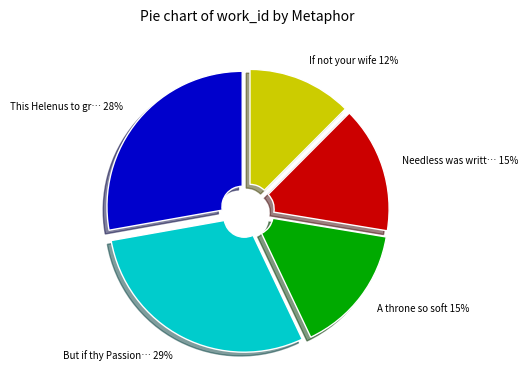

To the nearest percent, what portion does A throne so soft 15% represent?

15%